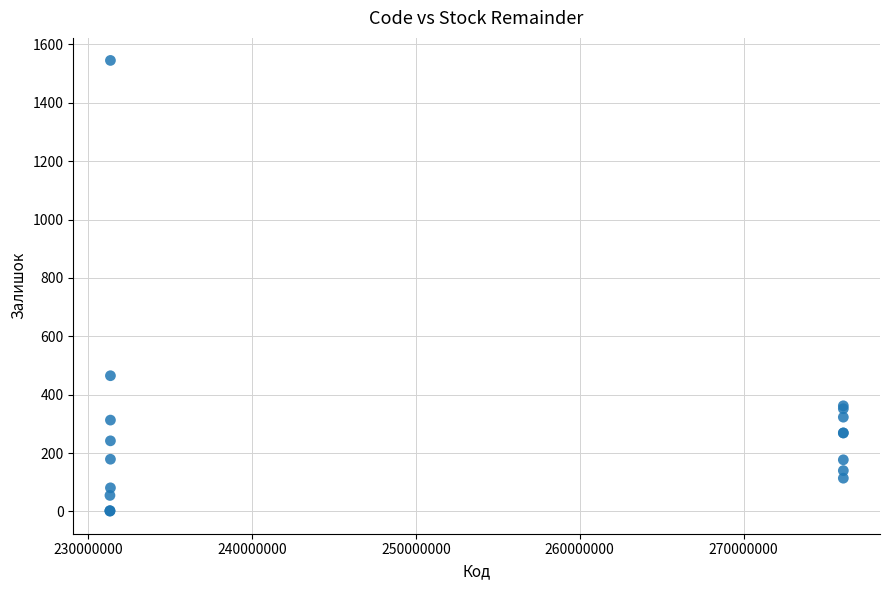

What Y value in the scatter plot is closest to 773?

465